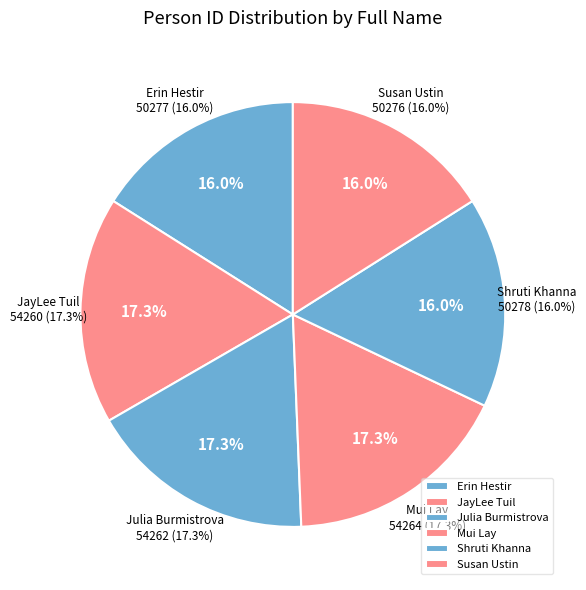

Which slice is the largest?

Mui Lay